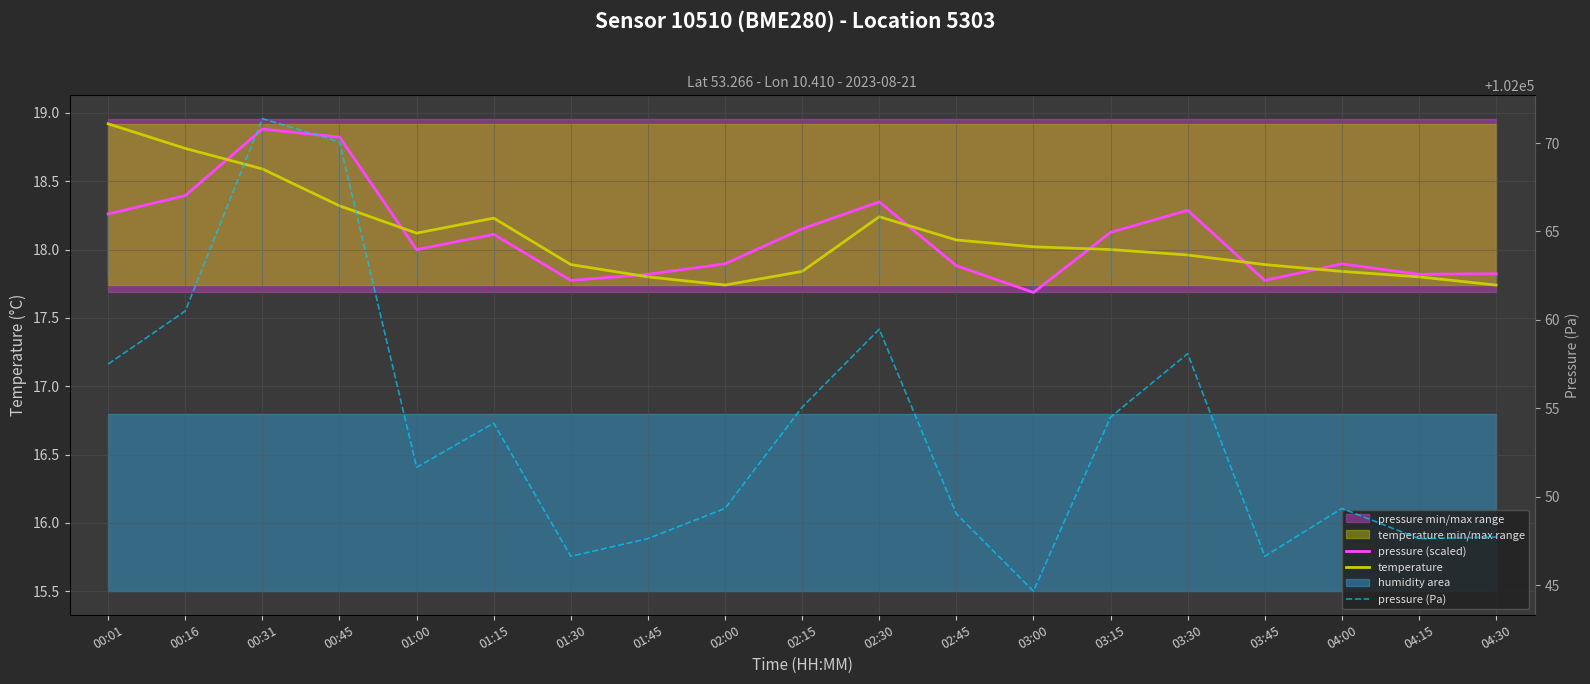

How many times do temperature and pressure (scaled) cross each other?

7